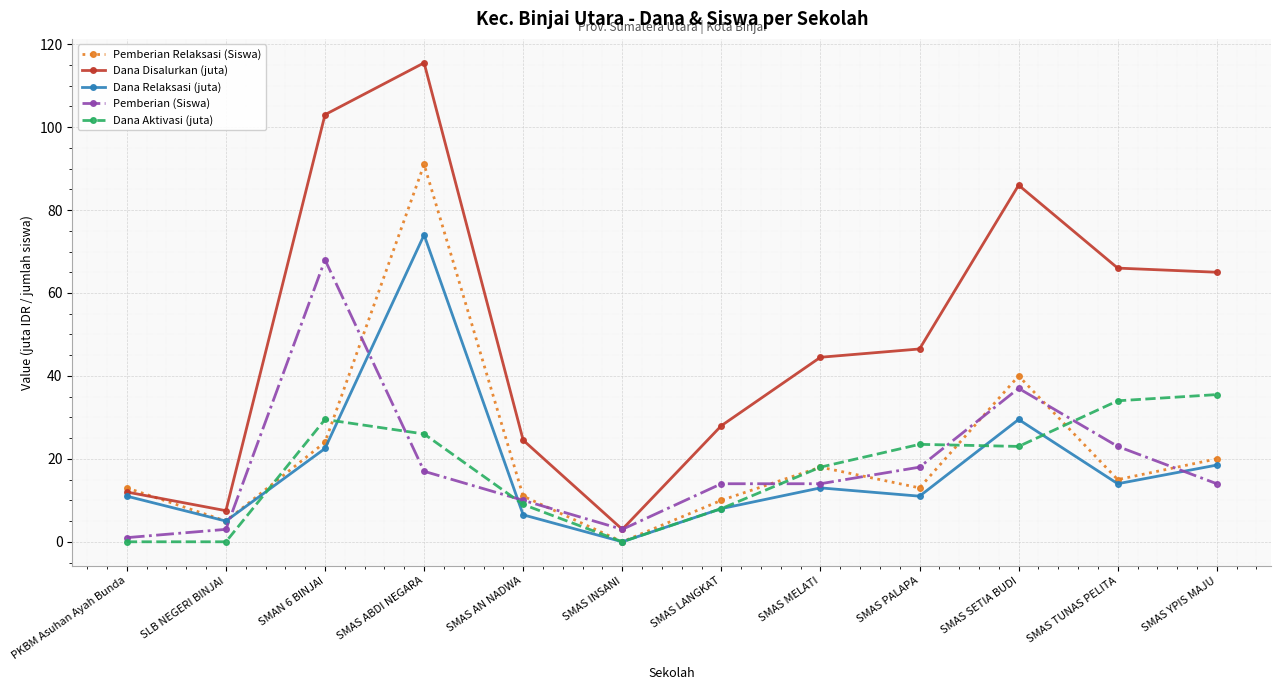

Where is the first local maximum for Pemberian (Siswa)?

SMAN 6 BINJAI